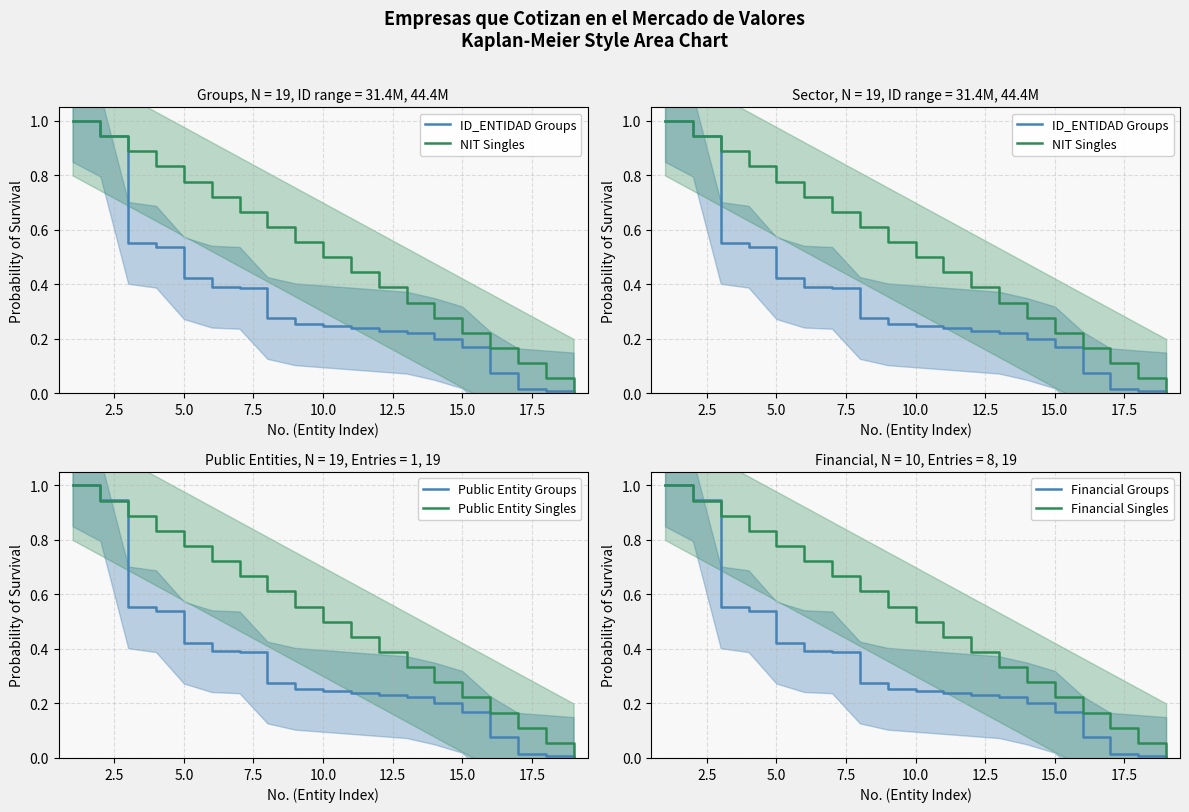

How many values in Public Entity Groups are above zero?

18